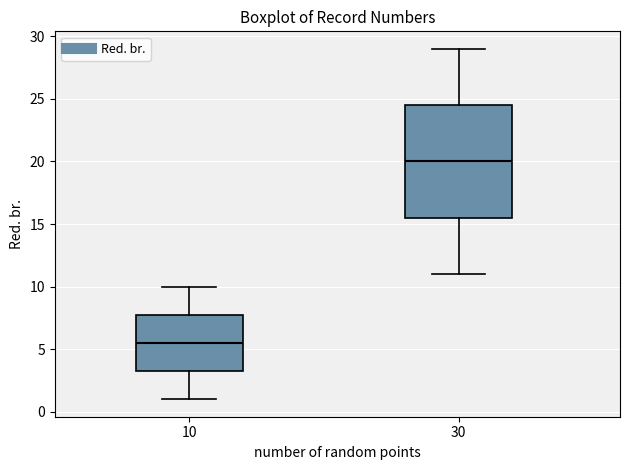

Reading left to right, read every box against the y-axis: the position of its median line, the range the box covers, and the ends of its whiskers. The values are not printed on the chart, so give them approximately, as read against the axis.

10: median 5.5, box 3.5 to 8.0, whiskers 1.0 to 10.0
30: median 20.0, box 15.5 to 24.5, whiskers 11.0 to 29.0